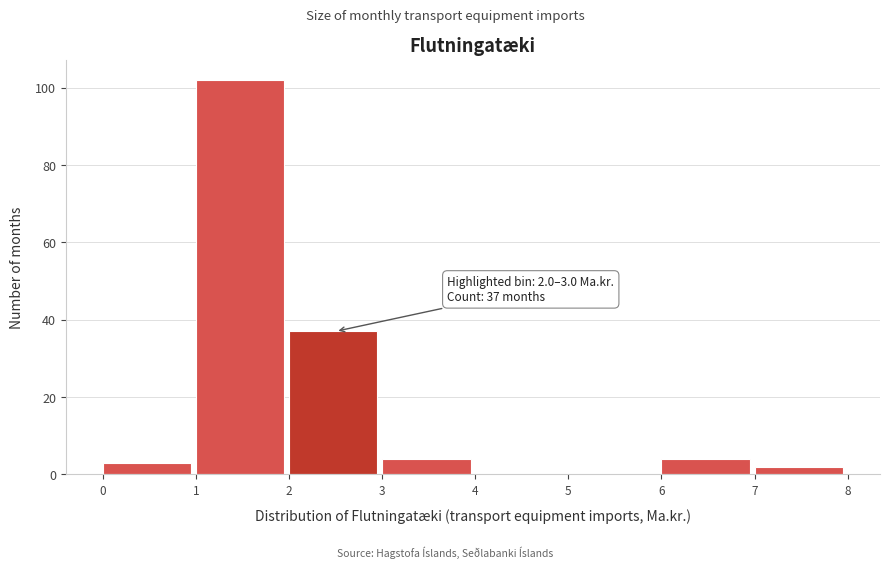

Which range on the x-axis has the tallest bar?

1 to 2